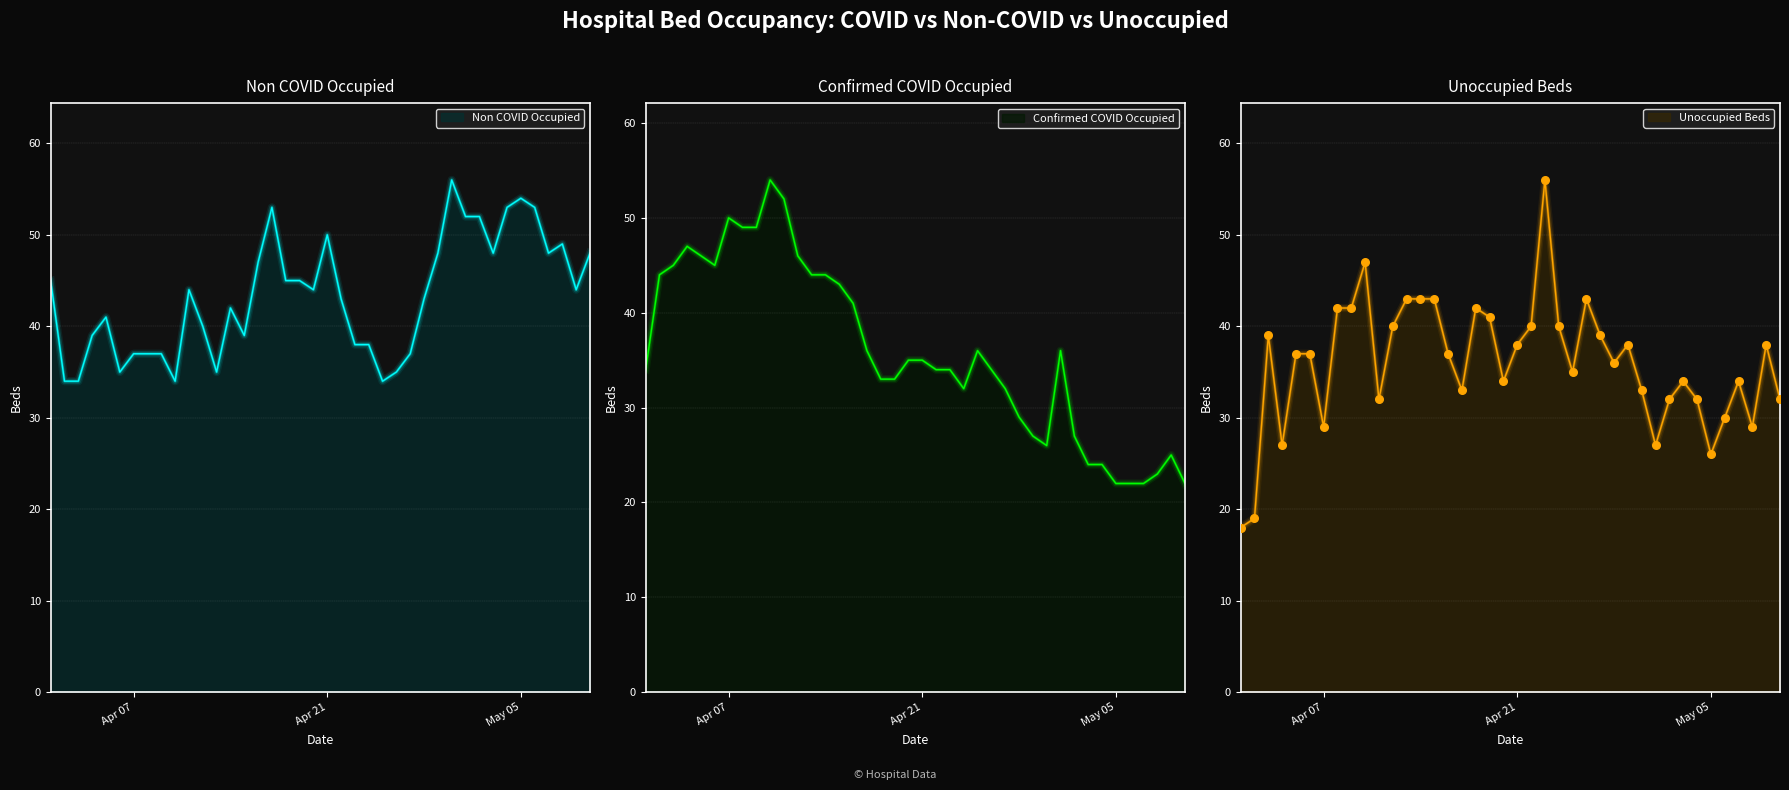

At how many categories does at least one series exceed 54?

2